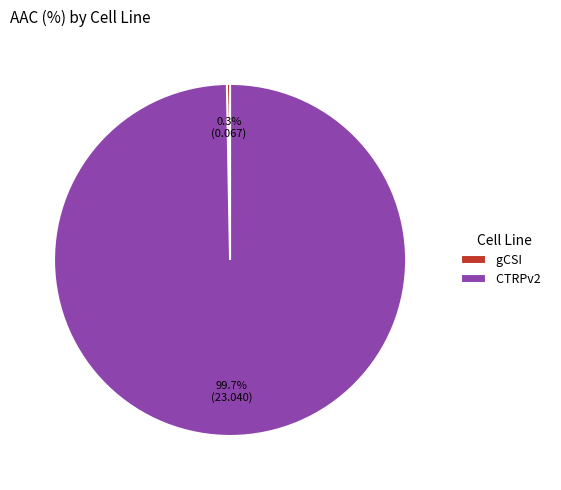

To the nearest percent, what is the difference between the largest and smallest slice percentages?

99%